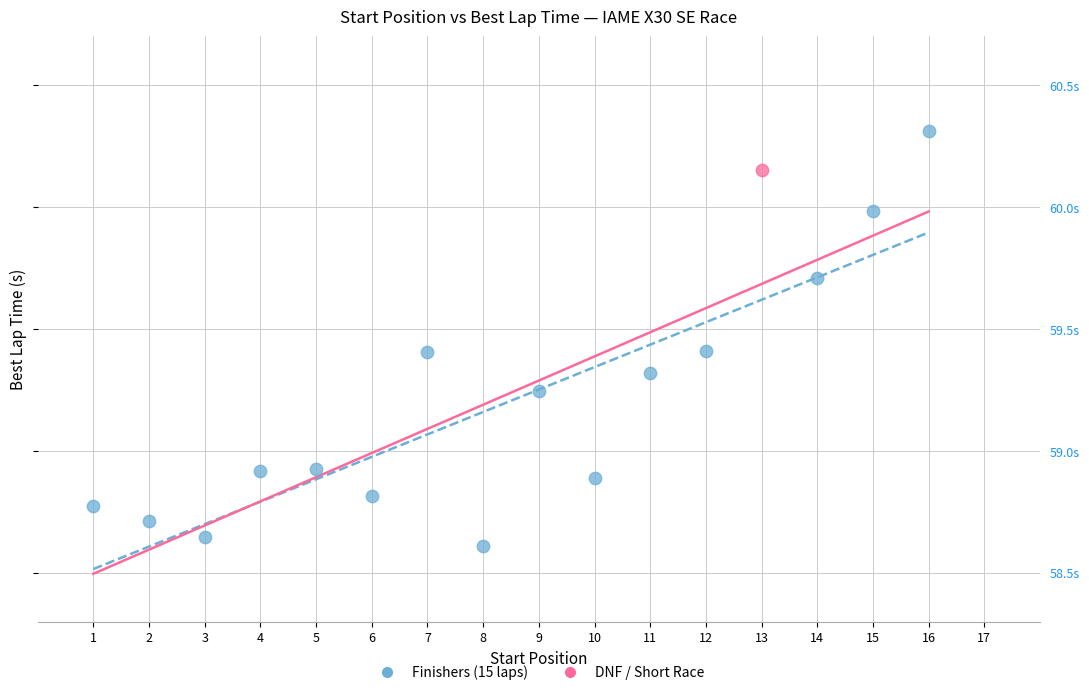

What are all the series names shown in the legend?

Finishers (15 laps), DNF / Short Race